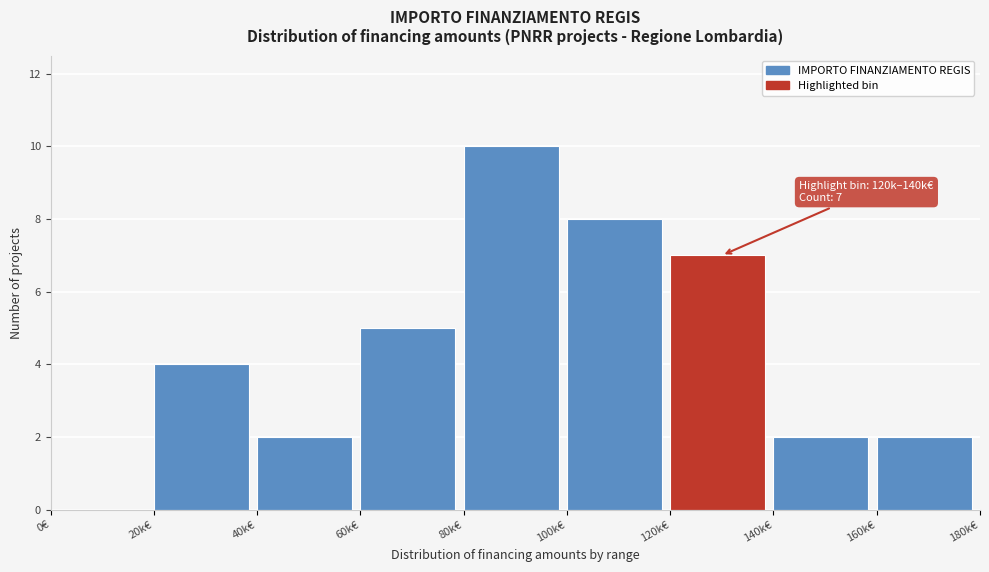

Reading left to right, list all the values displayed in this chart.

0€=0	20k€=4	40k€=2	60k€=5	80k€=10	100k€=8	120k€=7	140k€=2	160k€=2